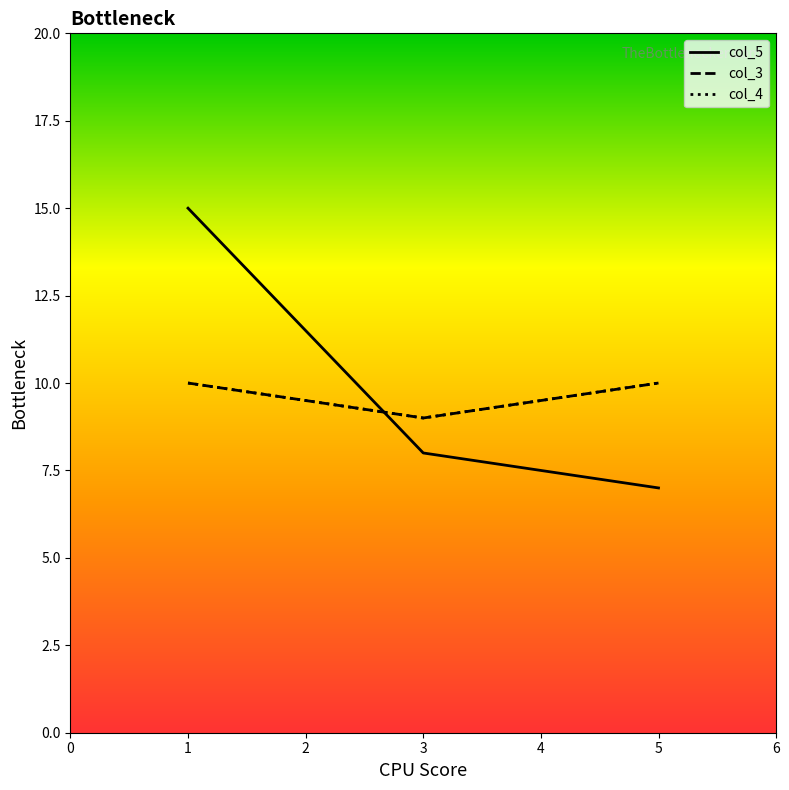

Is this an area chart (filled region under the line)?

No